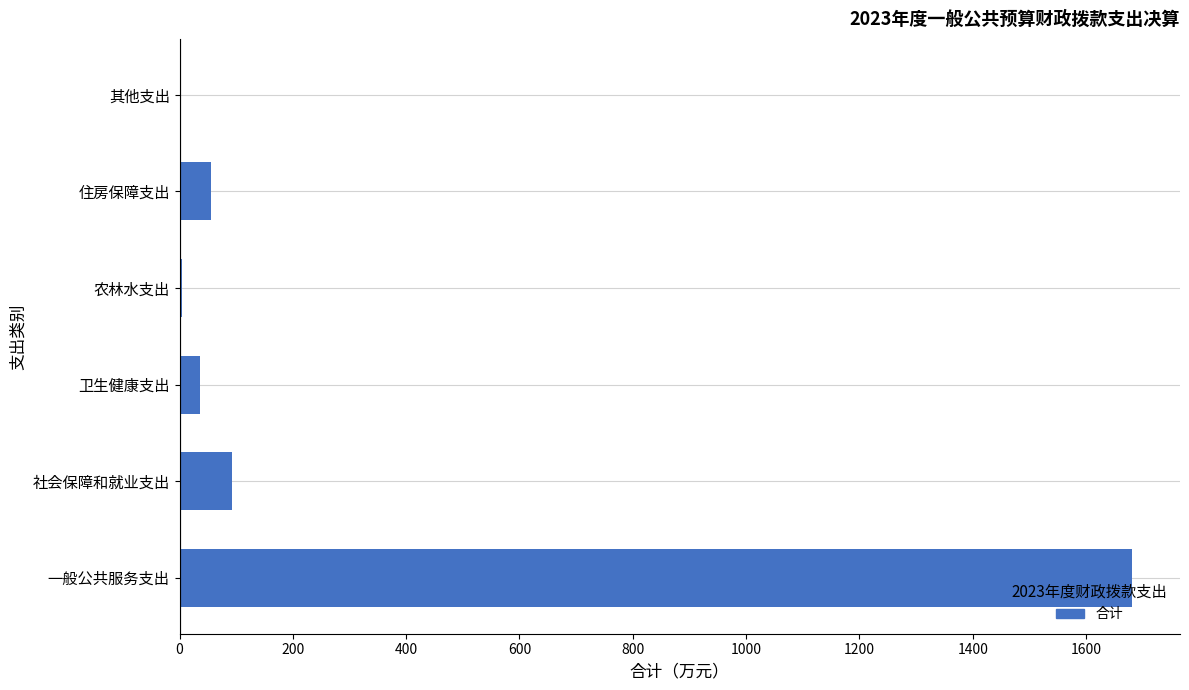

The chart shows a value of 1126.2 at 一般公共服务支出. True or false?

False